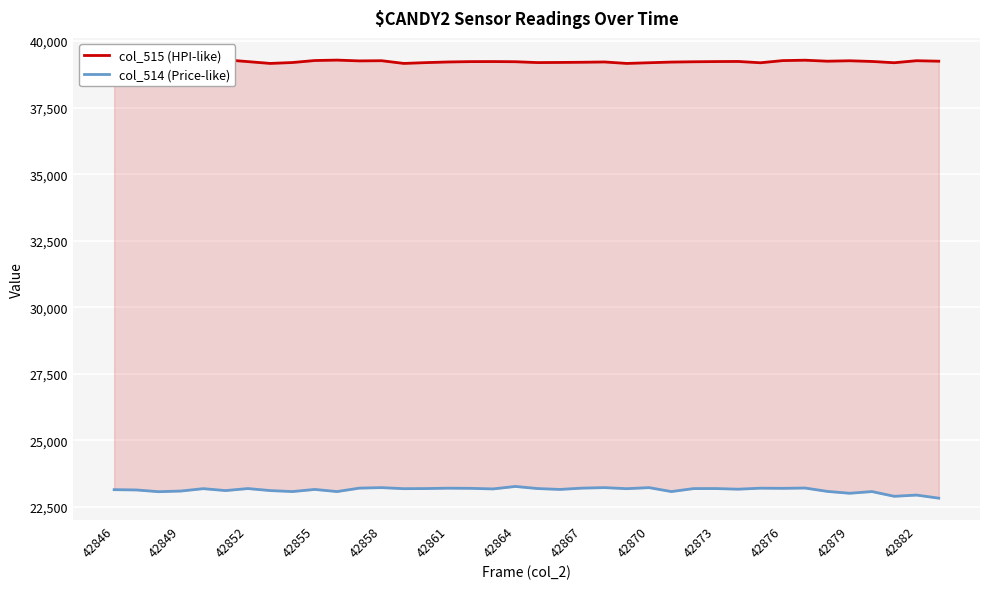

What position from the left is 42849?

4